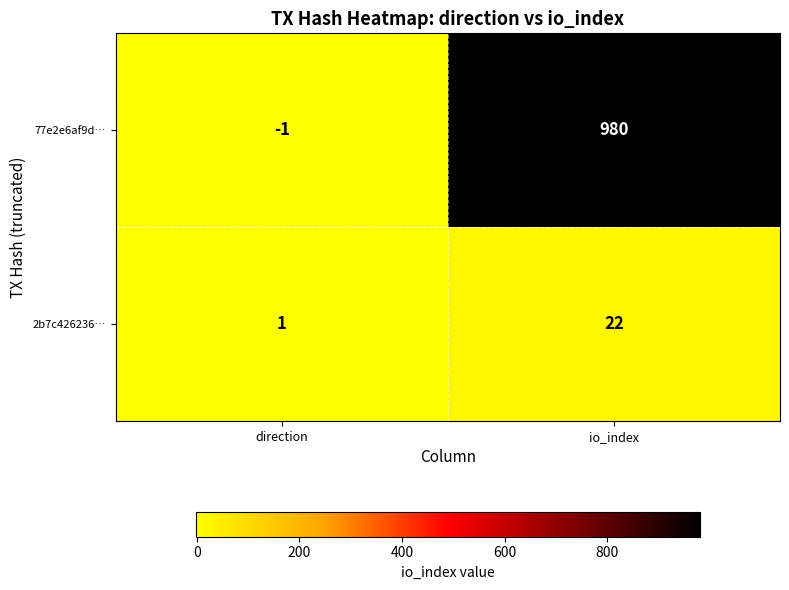

What is the highest value of the 2b7c426236… series?

22